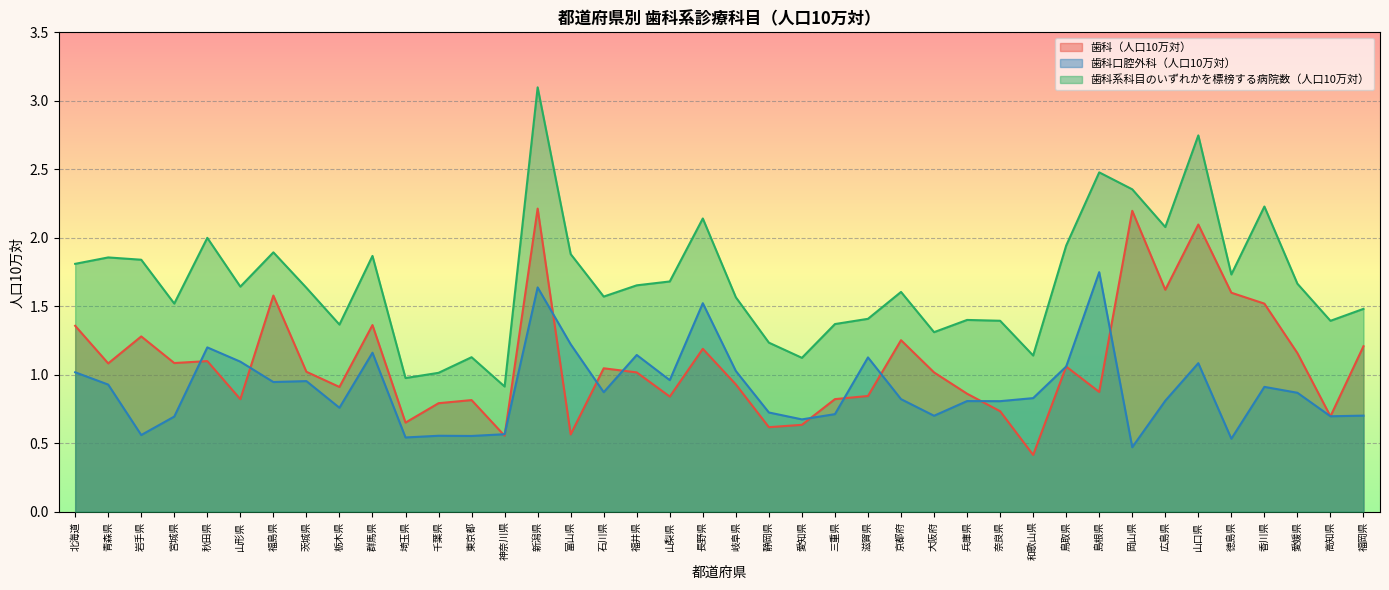

What position from the right is 愛知県?

18